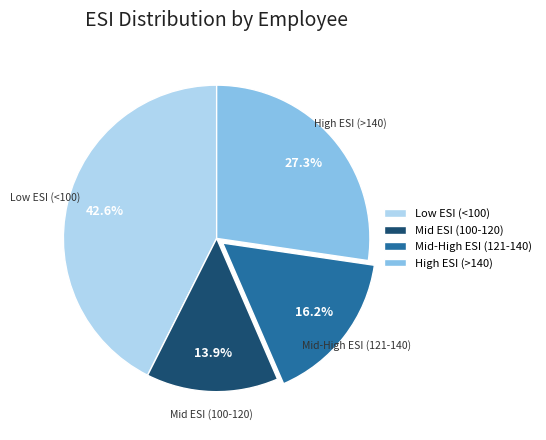

How many segments does this pie chart have?

4